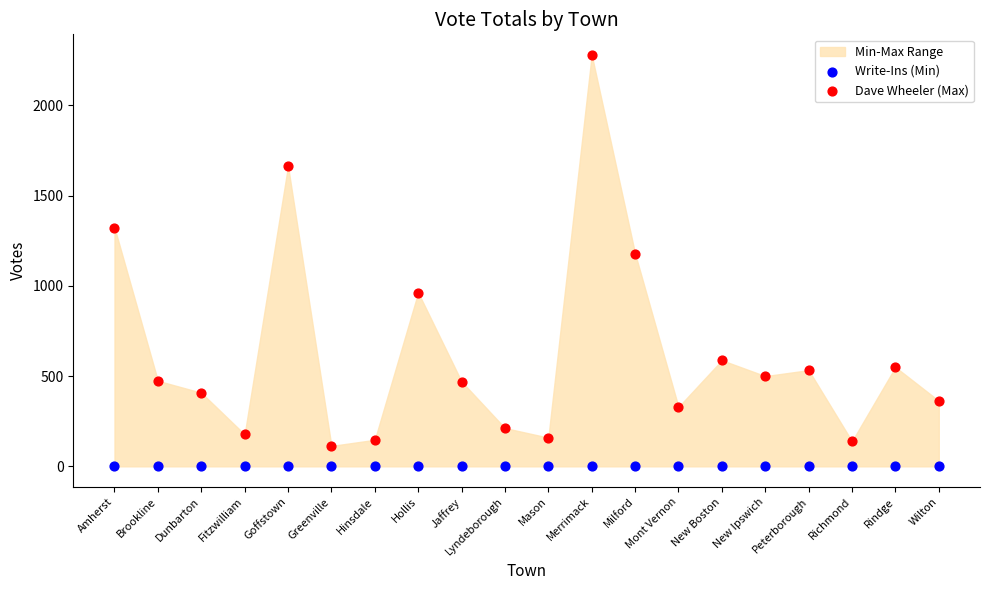

Which series reaches the minimum Y coordinate?

Write-Ins (Min)